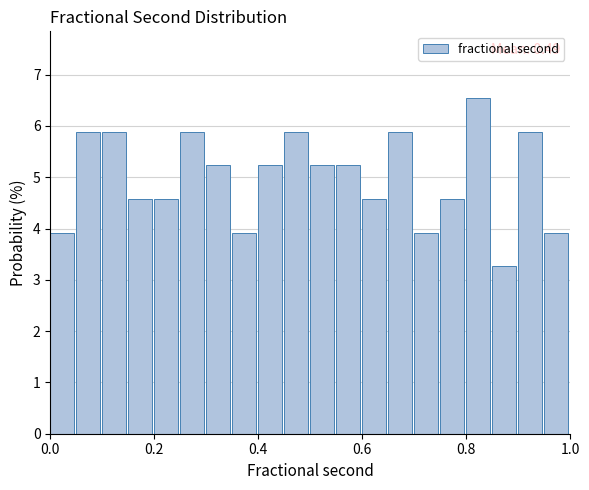

Read against the x-axis, roughly where is the centre of the tallest bar?

0.82